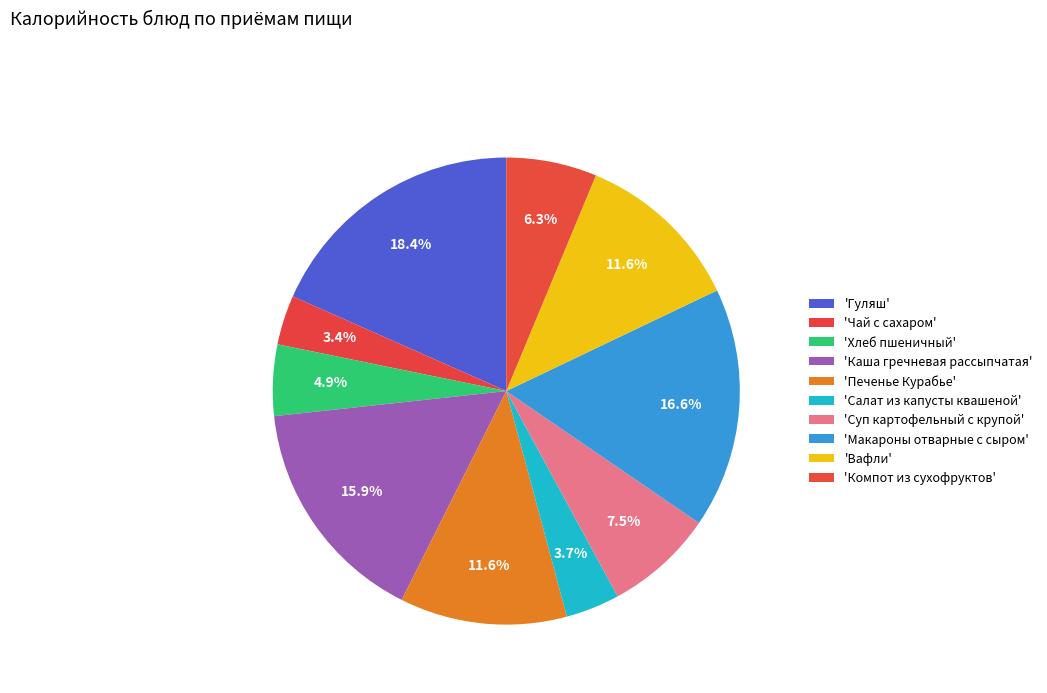

To the nearest percent, what is the average slice percentage?

10%